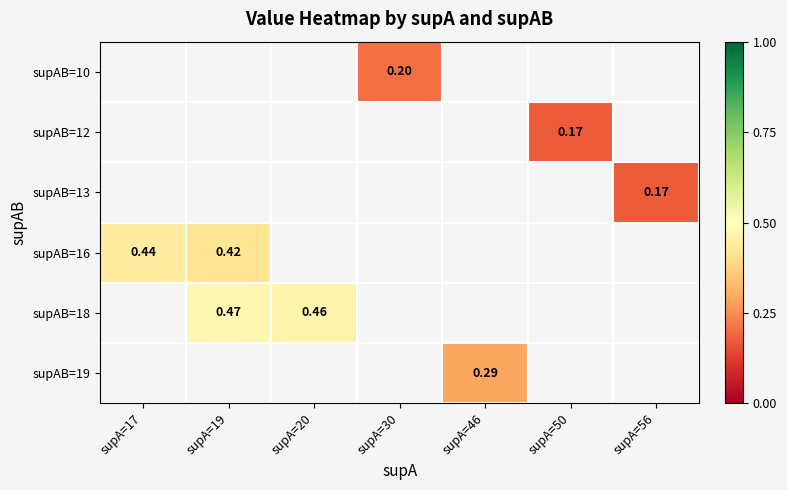

Between supA=30 and supA=20, which is larger?

supA=20